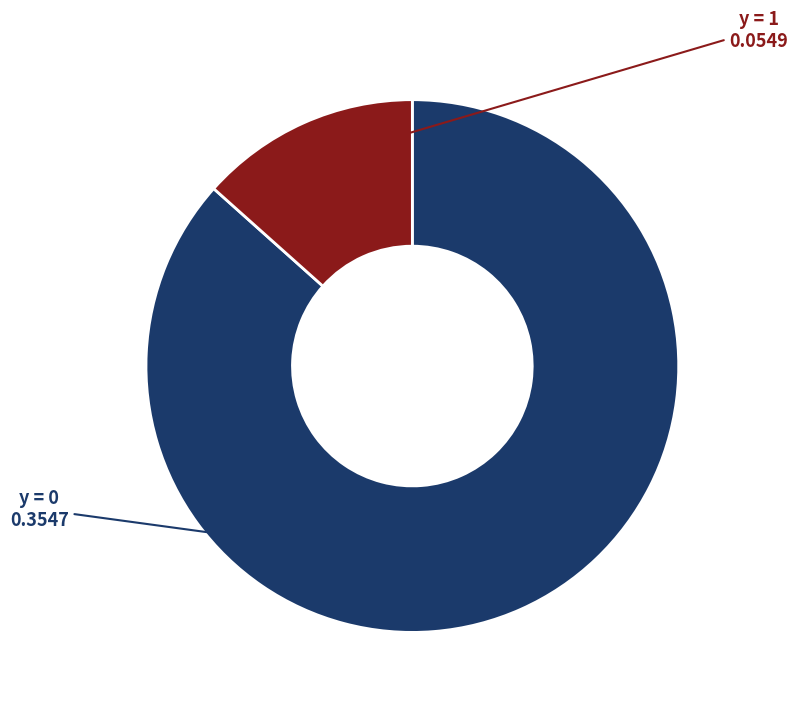

Does any single category account for the majority?

Yes